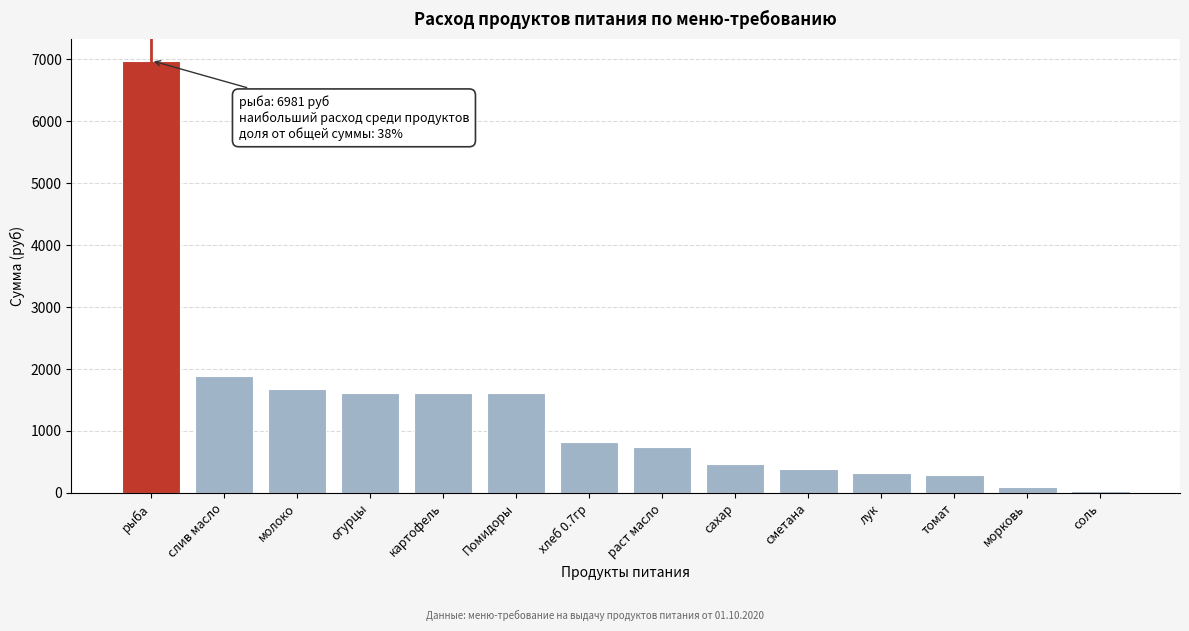

The value at слив масло is 1885.5. True or false?

True